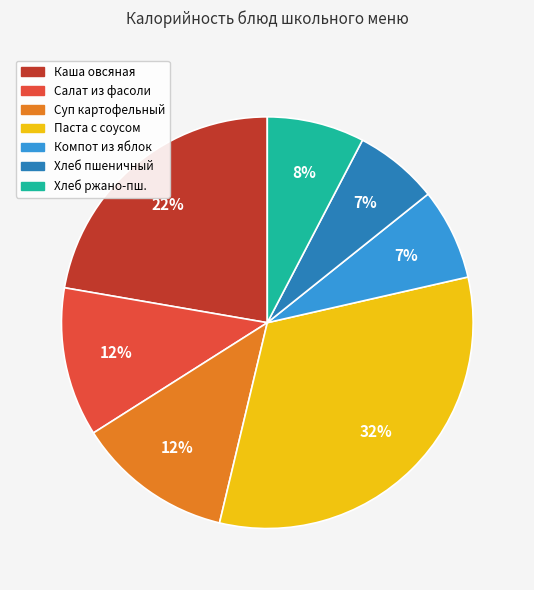

To the nearest percent, what is the average slice percentage?

14%